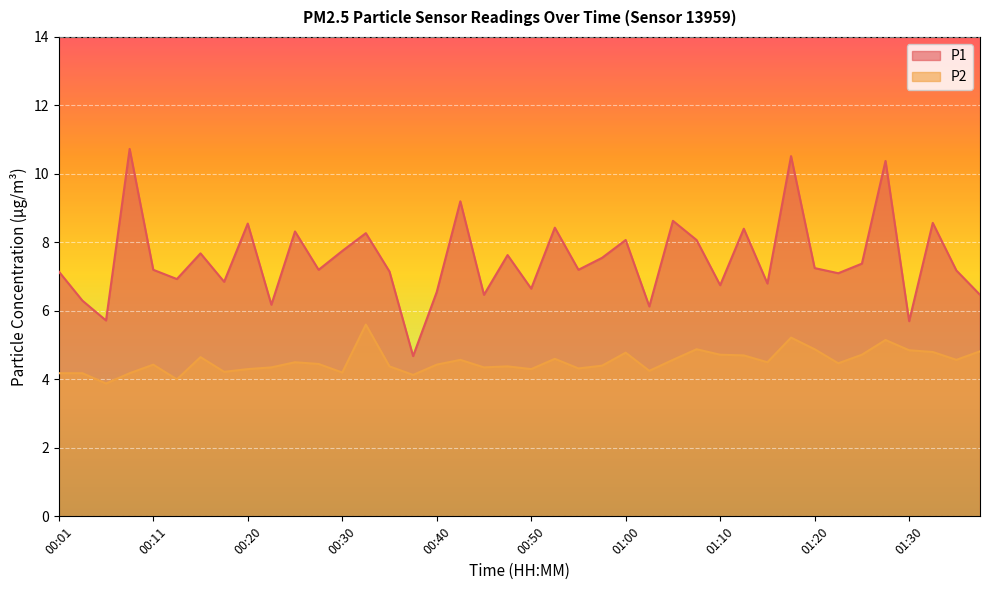

What is the approximate value of P1 at 00:40?

6.5